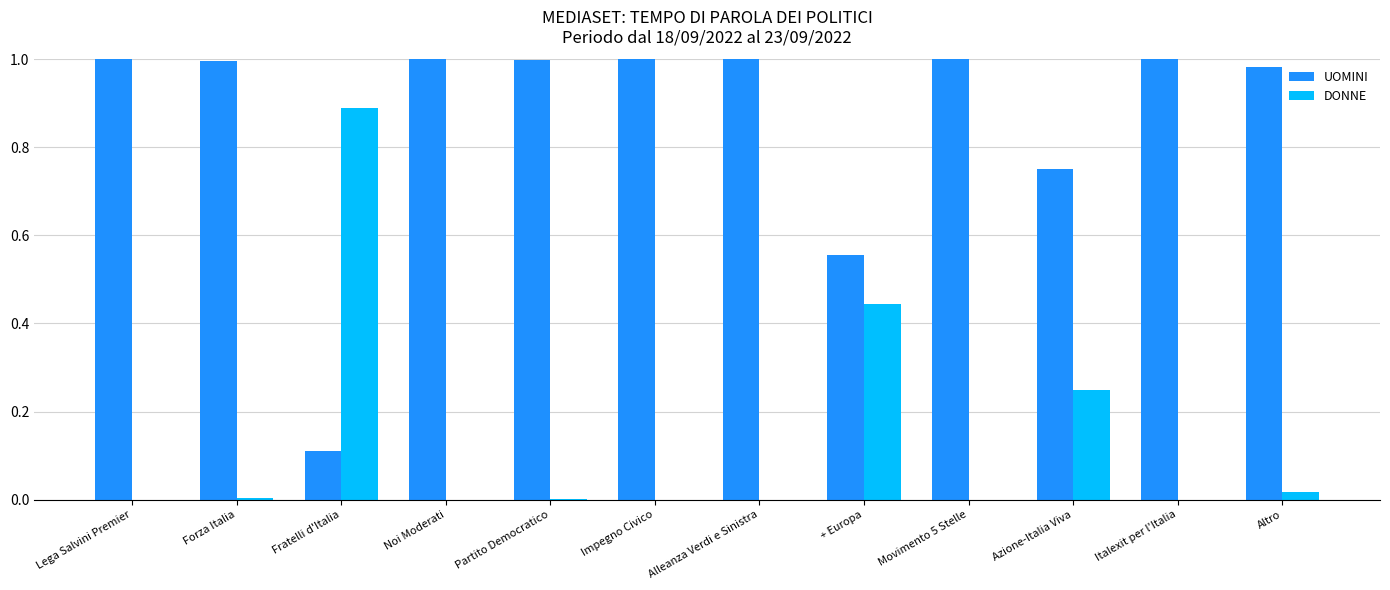

Which series has the largest total across all categories?

UOMINI